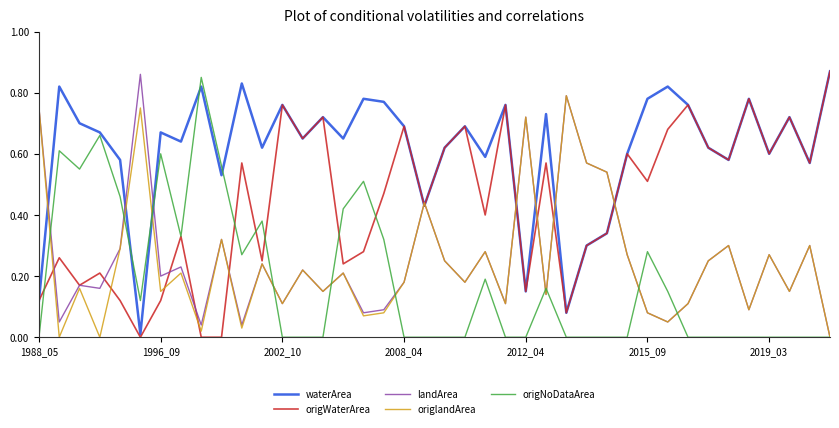

Is this an area chart (filled region under the line)?

No